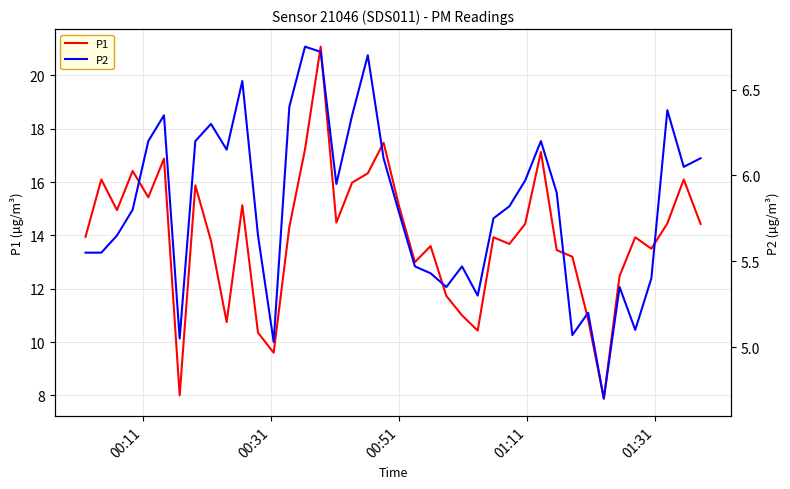

The value of P2 at 32 is 3.2. True or false?

False